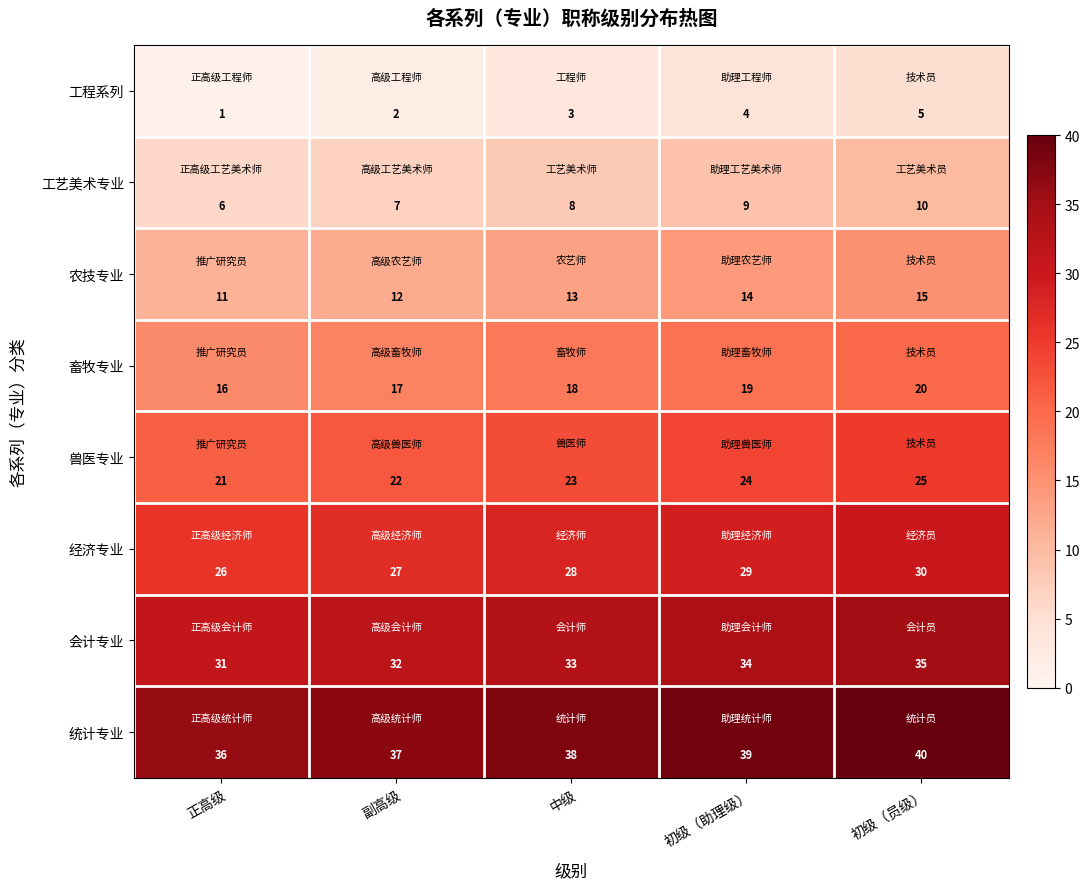

Rank the series by their maximum value, from highest to lowest.

统计专业, 会计专业, 经济专业, 兽医专业, 畜牧专业, 农技专业, 工艺美术专业, 工程系列